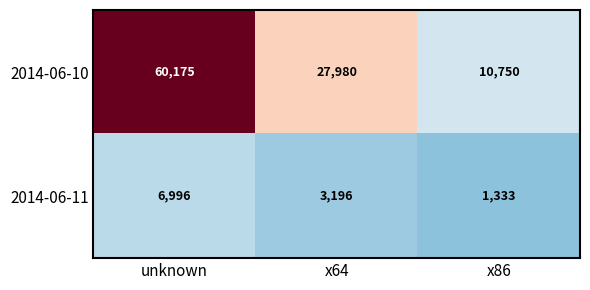

What is the difference between the highest and lowest values at x64?

24784